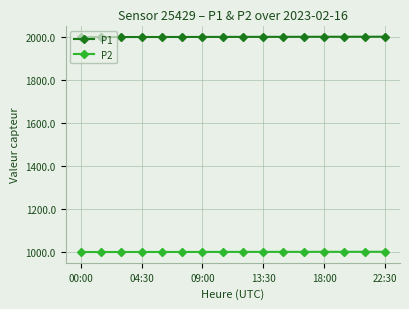

True or false: P1 and P2 intersect in this chart.

False